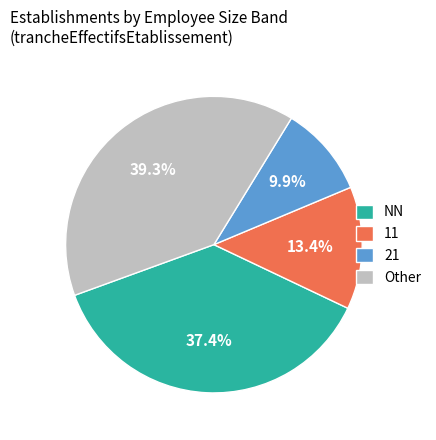

To the nearest percent, what portion does 11 represent?

13%